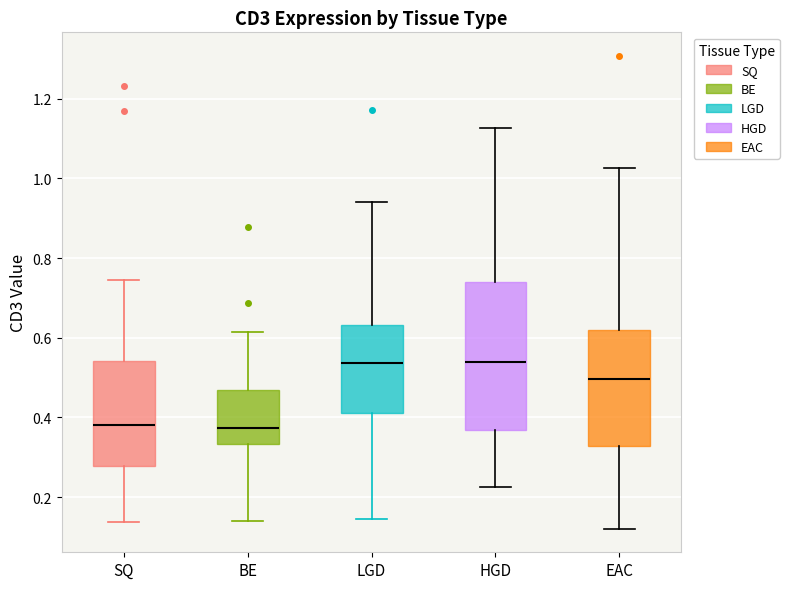

Which box is the tallest, from its lower edge to its upper edge?

HGD